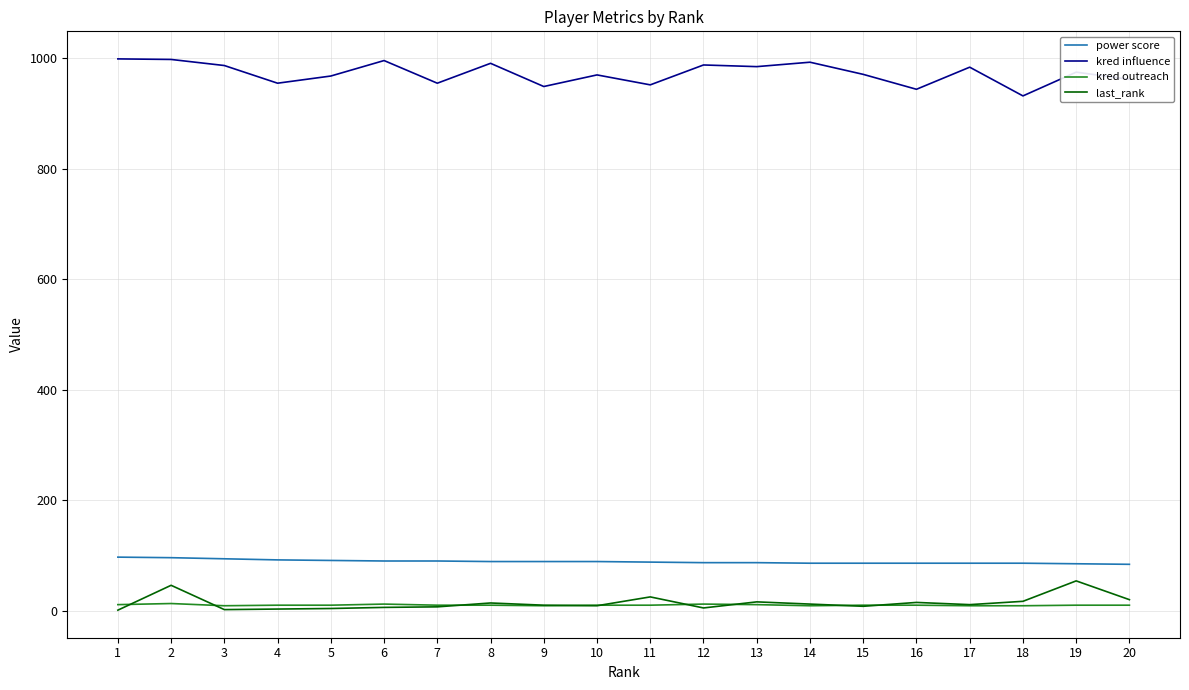

Is this an area chart (filled region under the line)?

No